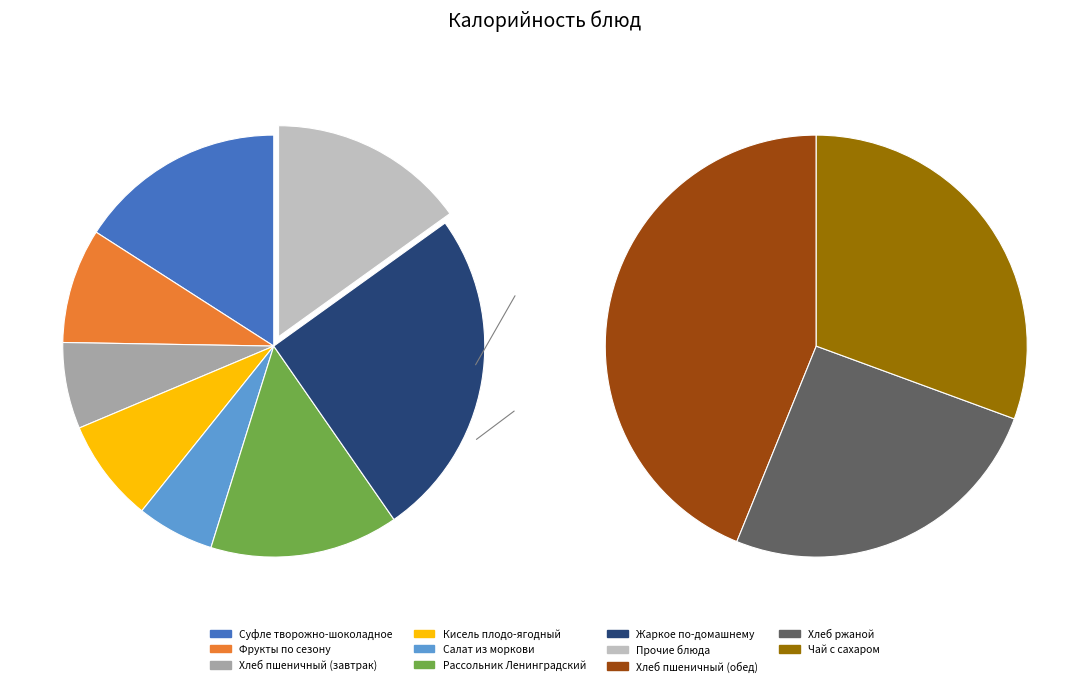

To the nearest percent, what is the average slice percentage?

10%